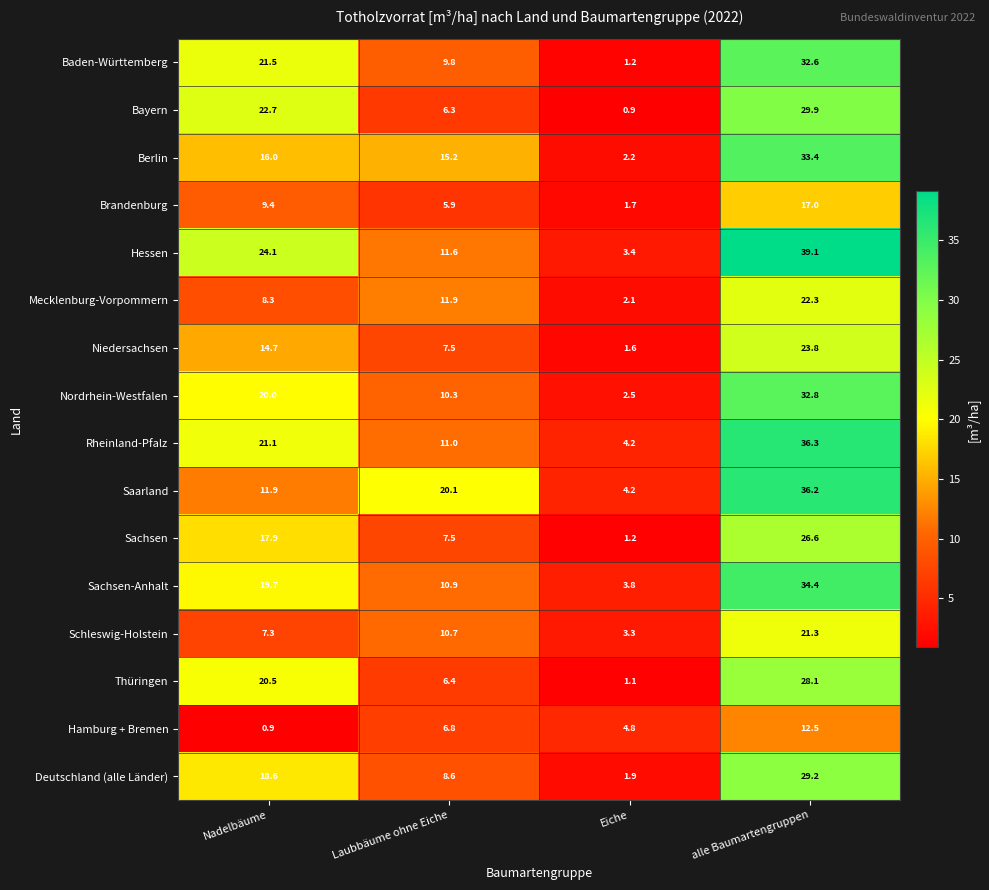

At how many categories does at least one series exceed 17?

3